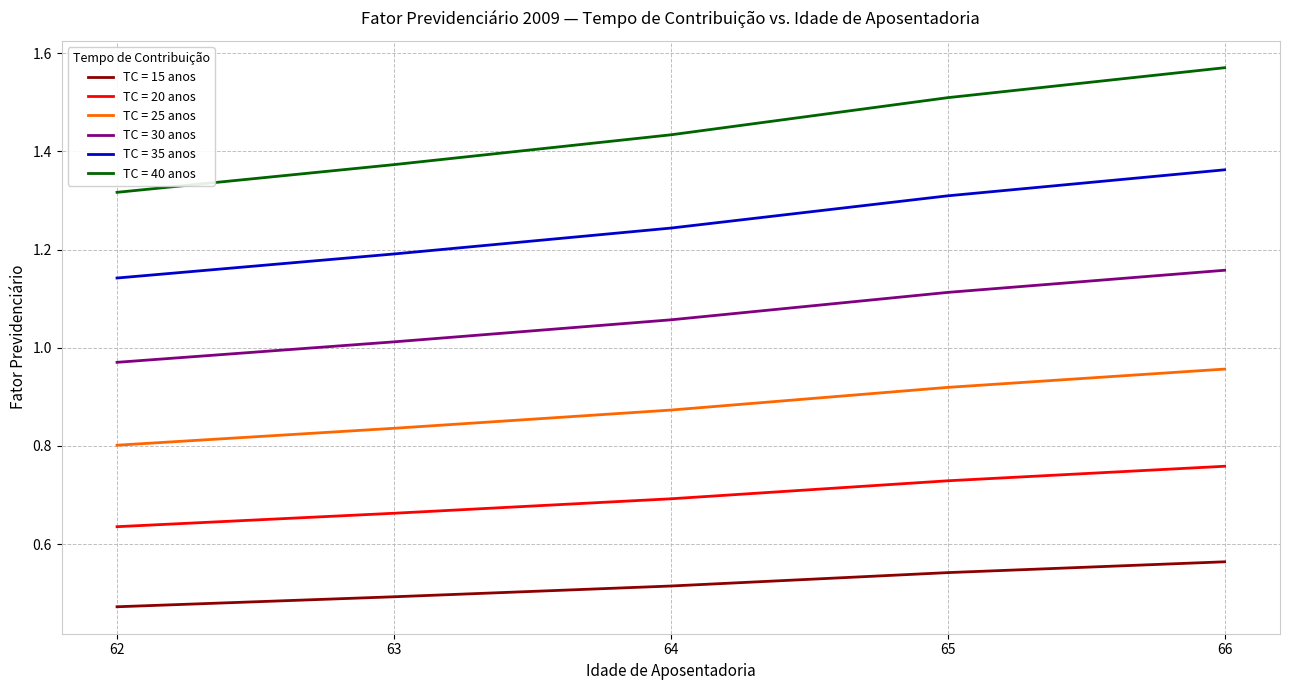

Which series has the widest spread of values?

TC = 40 anos